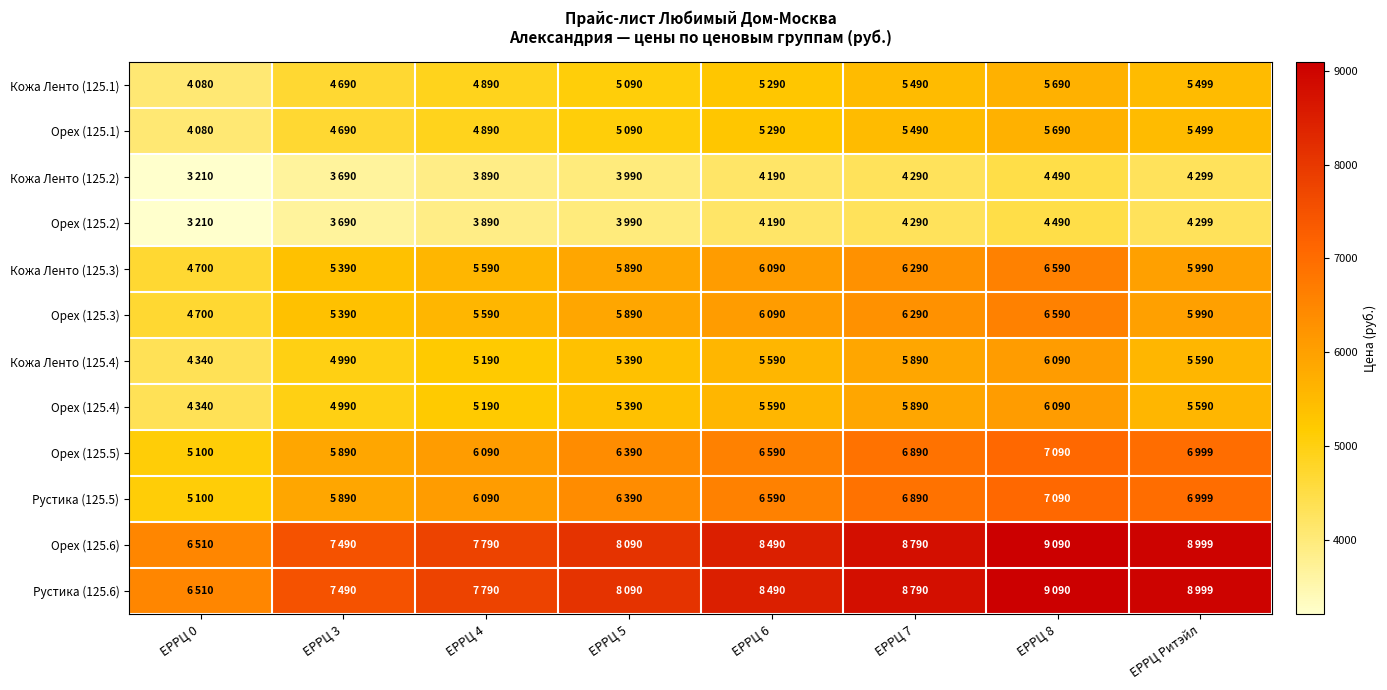

What is the greatest value displayed?

9090